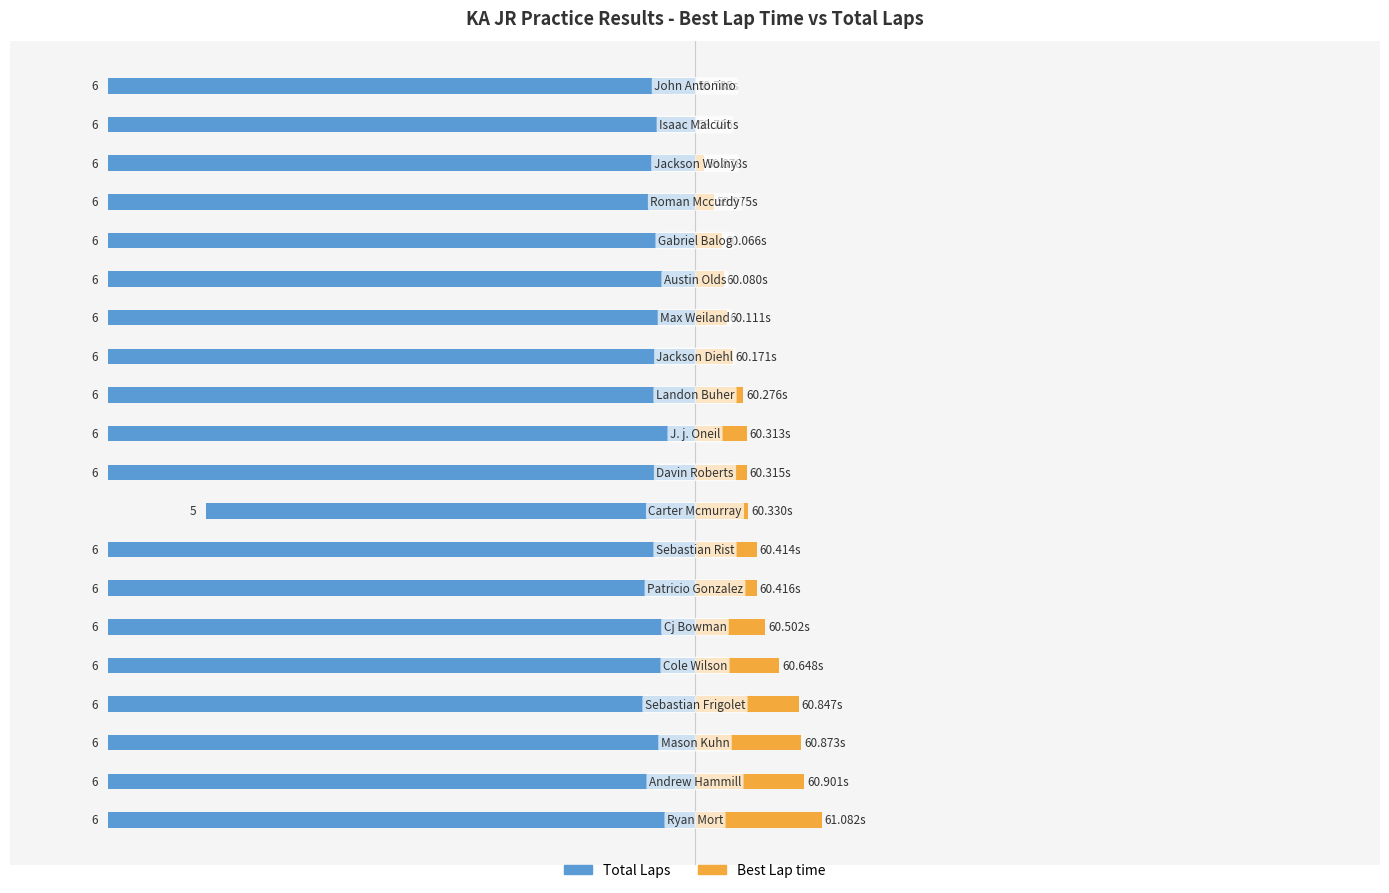

Does the chart contain stacked bars?

No